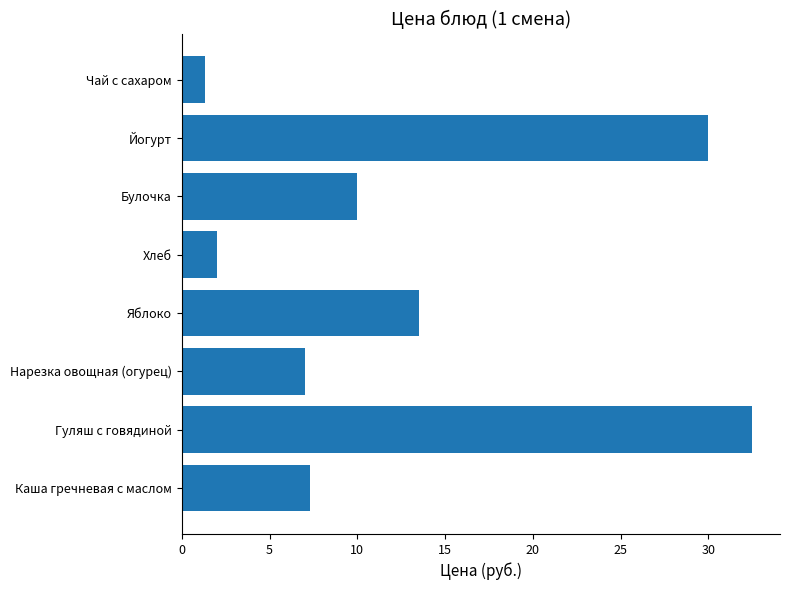

At which category does the chart reach its minimum across all series?

Чай с сахаром